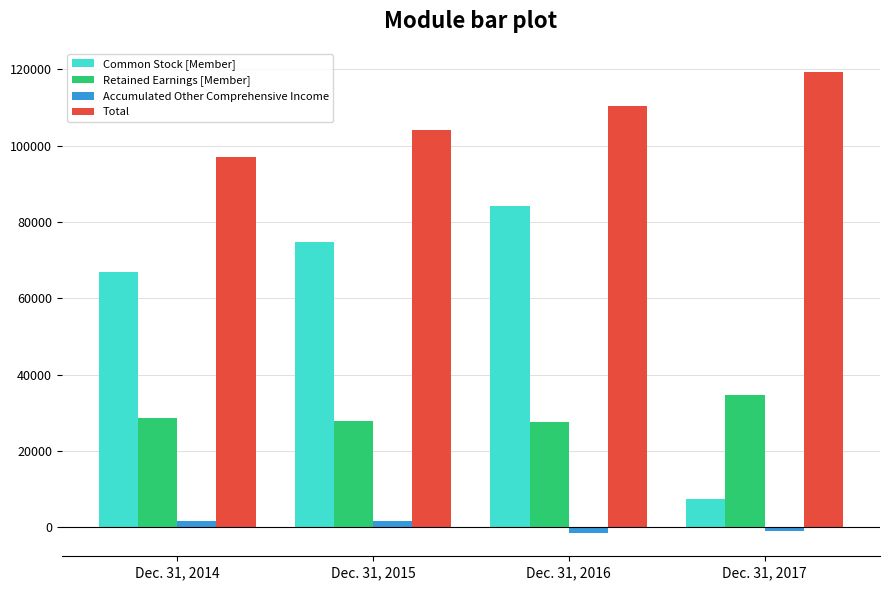

List the labels in order of Total value, largest first.

Dec. 31, 2017, Dec. 31, 2016, Dec. 31, 2015, Dec. 31, 2014